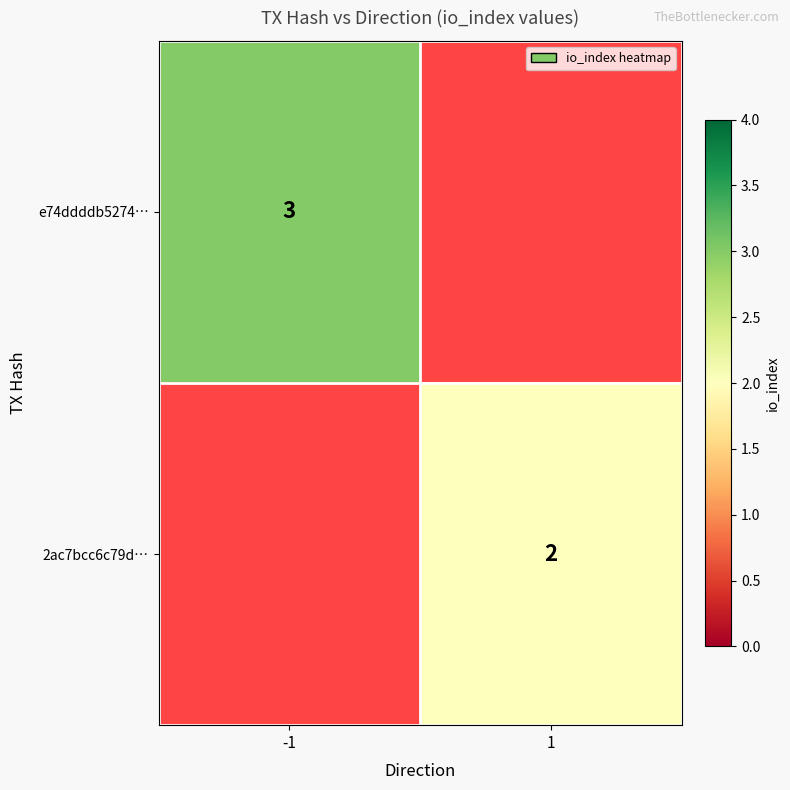

Count the number of categories in the chart.

2